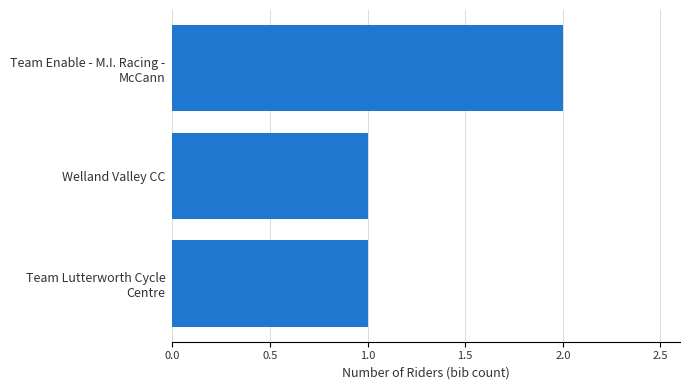

Is it true that the value at Welland Valley CC is 1?

True